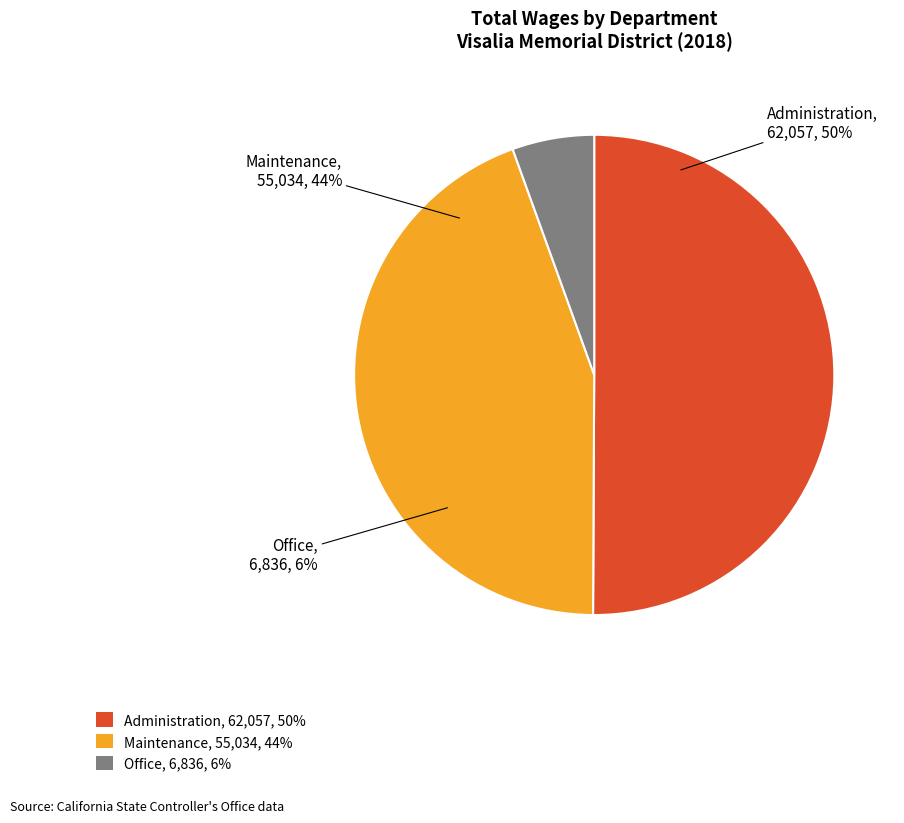

The Office slice represents 1% of the pie. True or false?

False